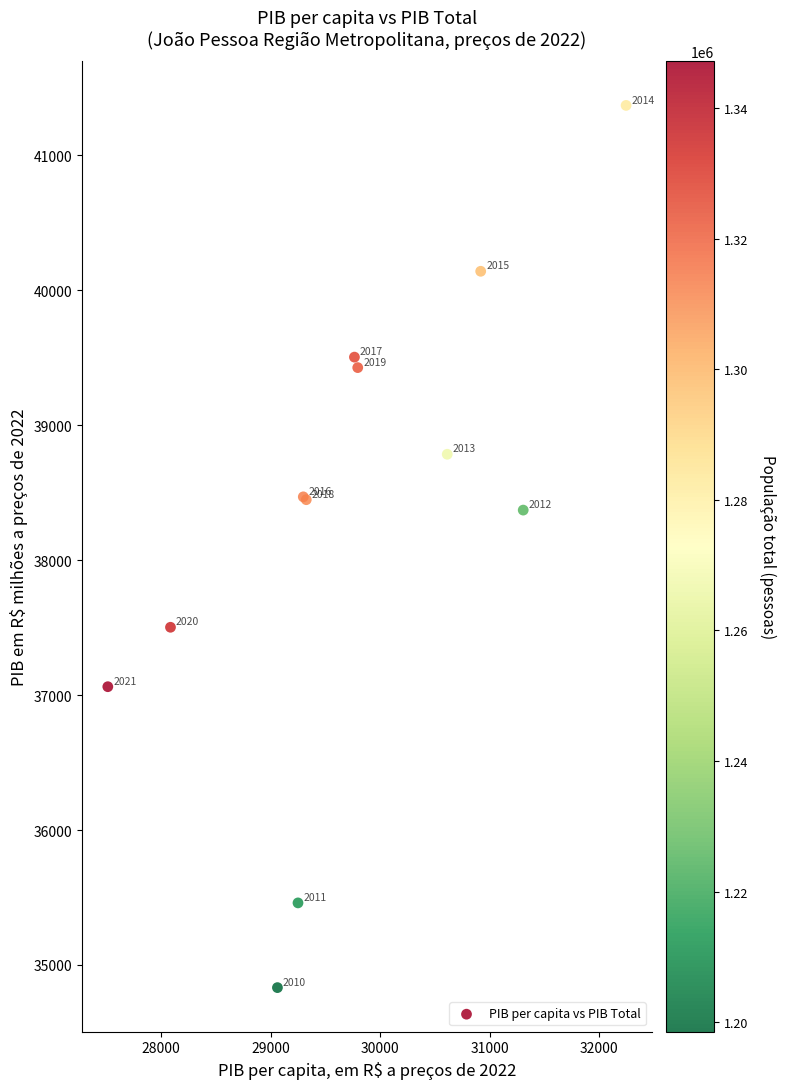

What Y value in the scatter plot is closest to 38101?

38371.2